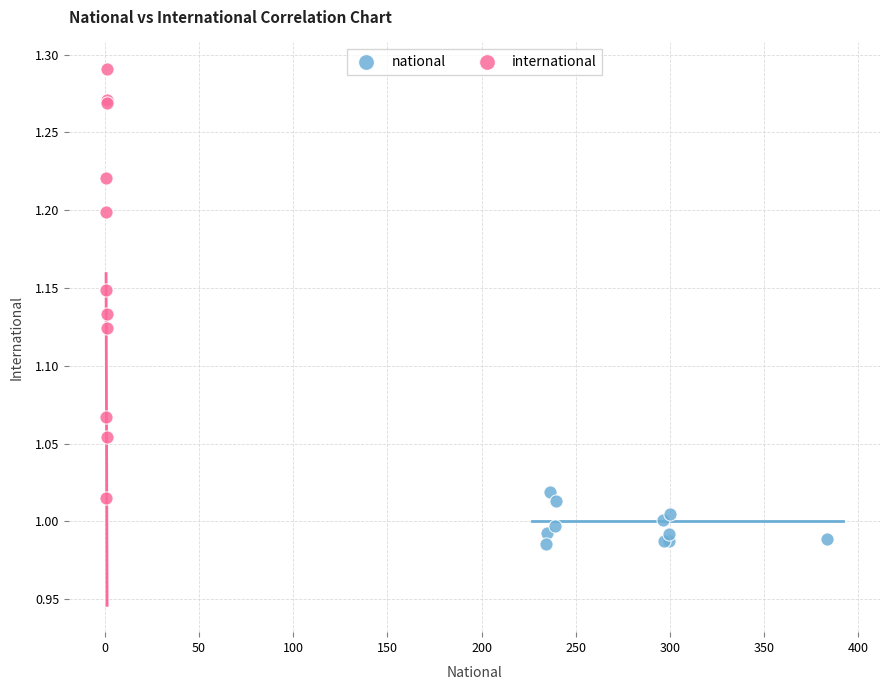

Which series contains the lowest Y value?

national